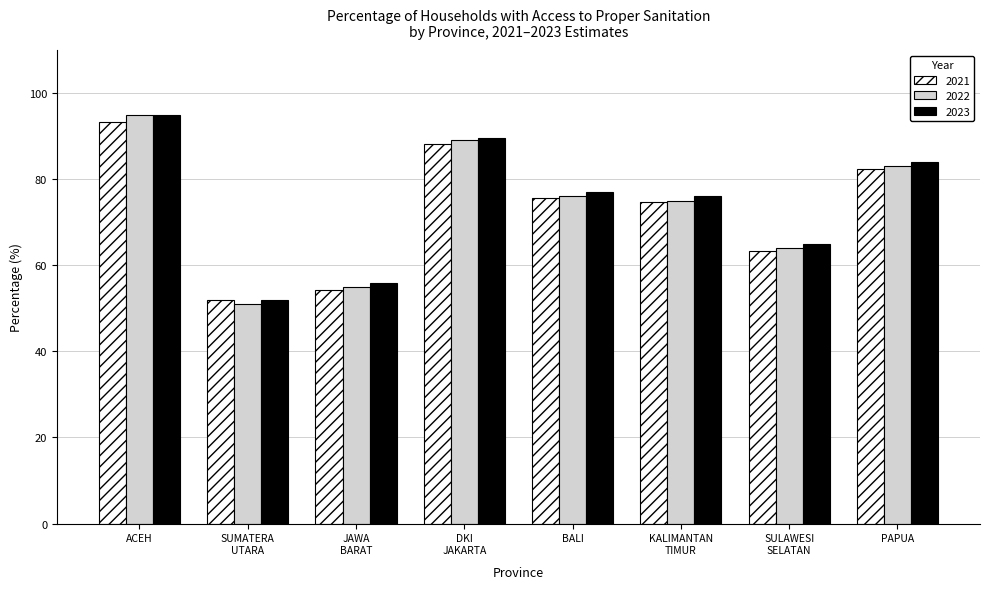

At which category is the sum across all series the highest?

ACEH